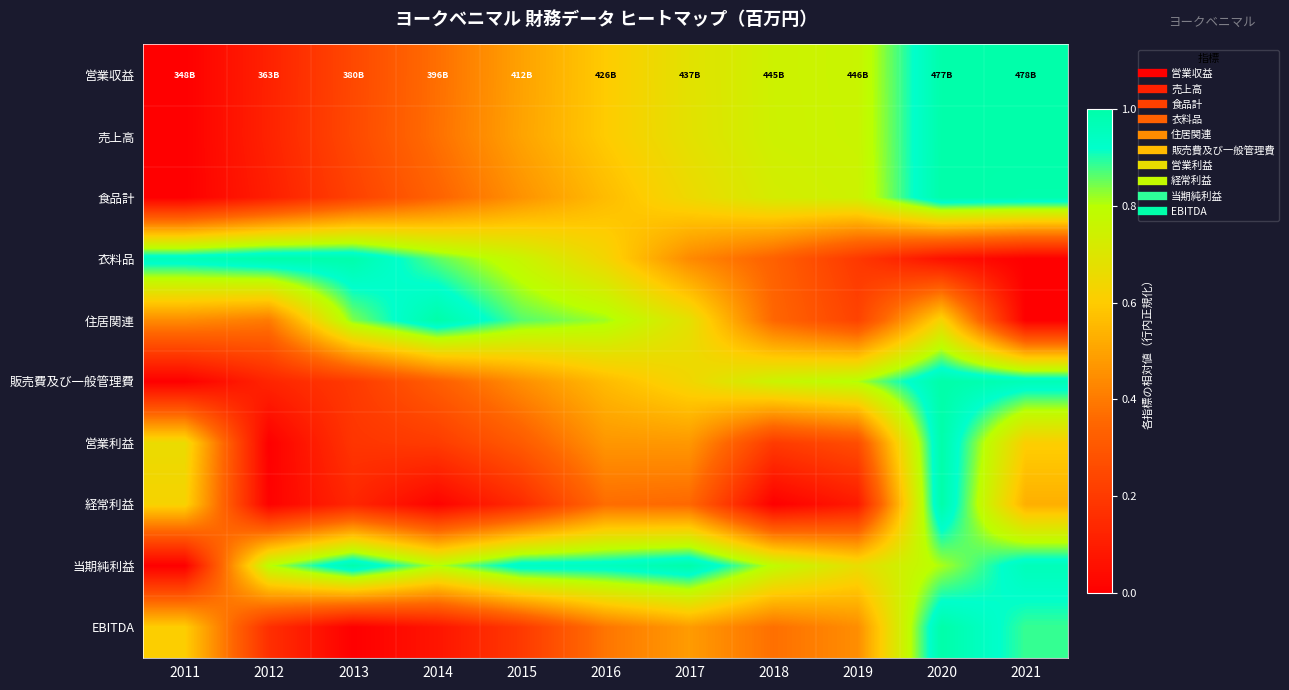

Which series has the widest spread of values?

営業収益